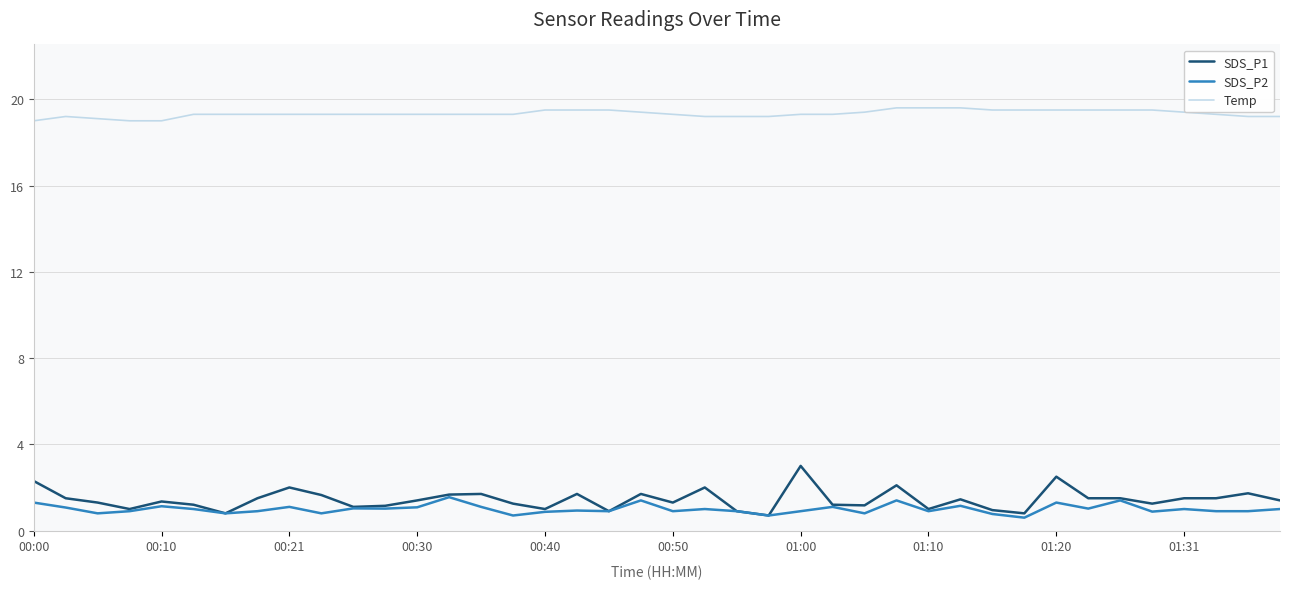

Which series has the widest spread of values?

SDS_P1